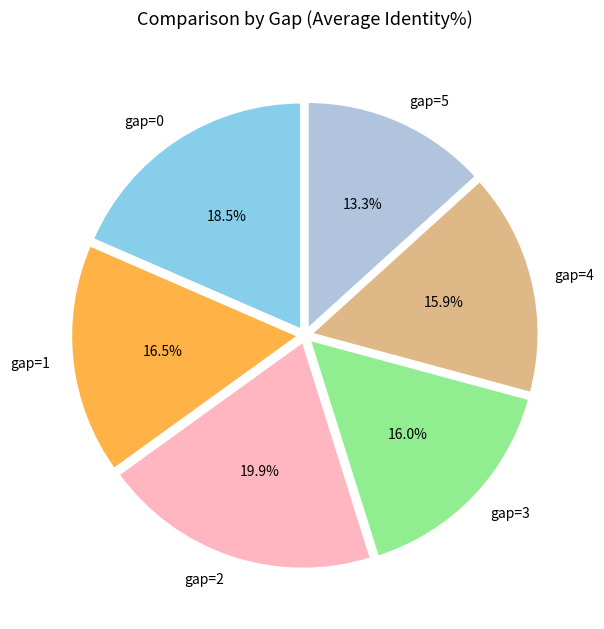

Does any single category account for the majority?

No